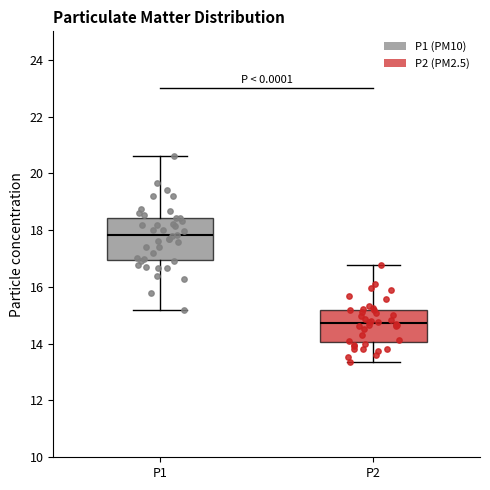

Comparing the boxes themselves (not the whiskers), which one is the tallest?

P1